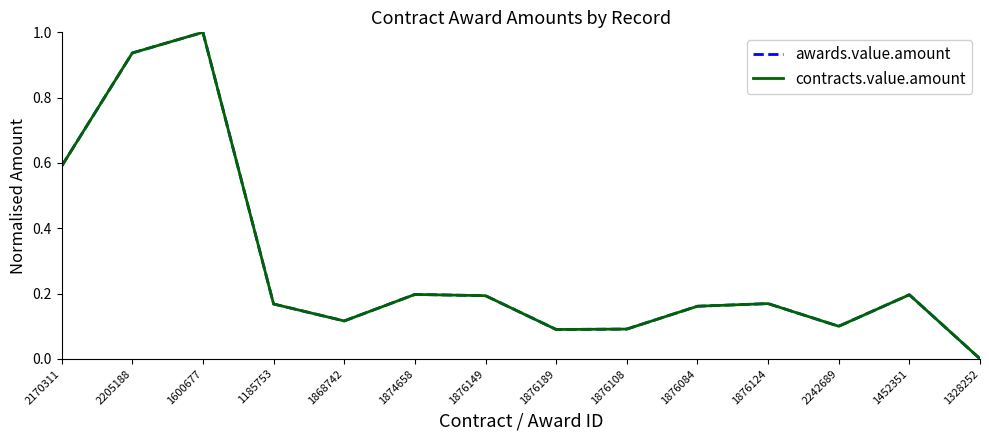

What is the label of the 10th point from the left?

1876084